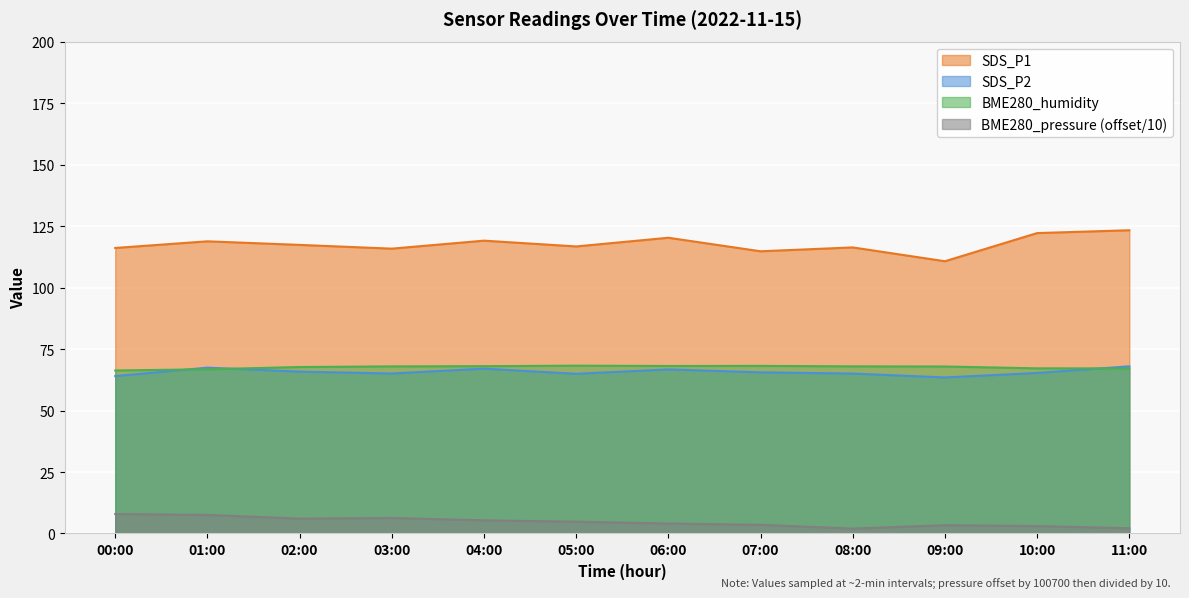

At how many categories does at least one series exceed 45?

12